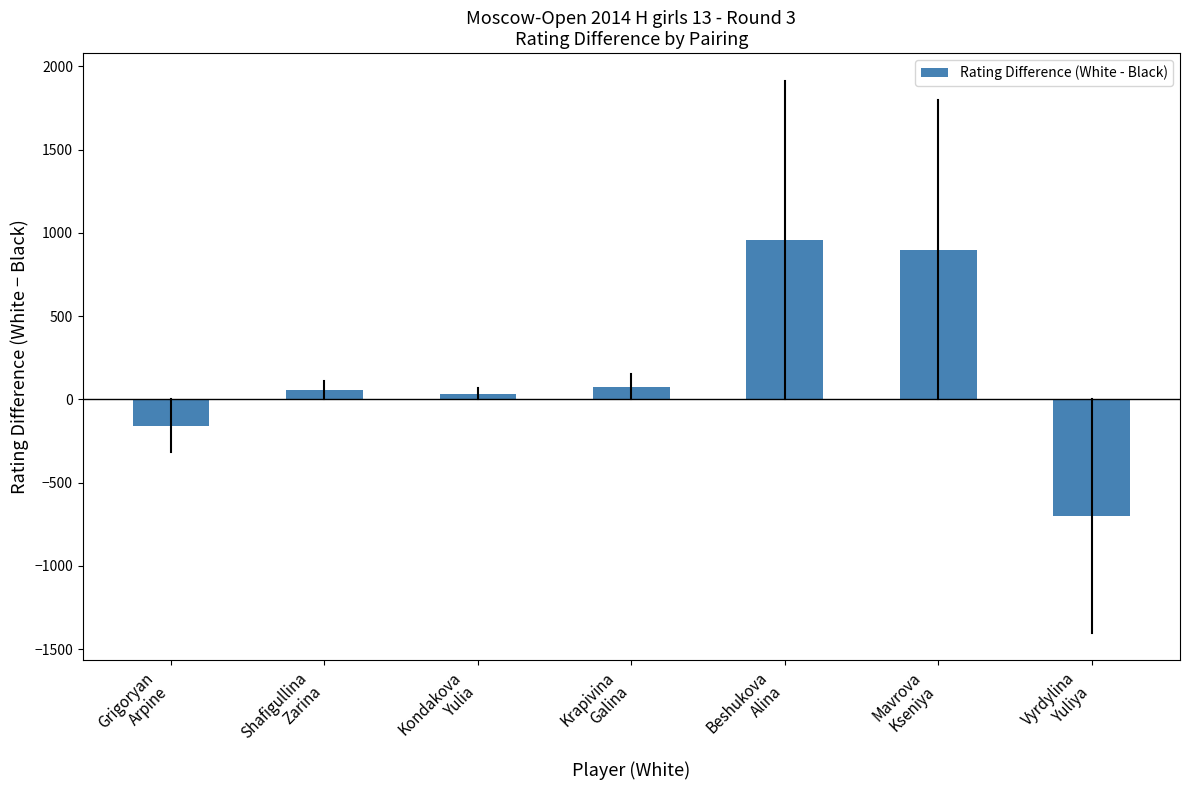

What is the minimum value shown in the chart?

-700